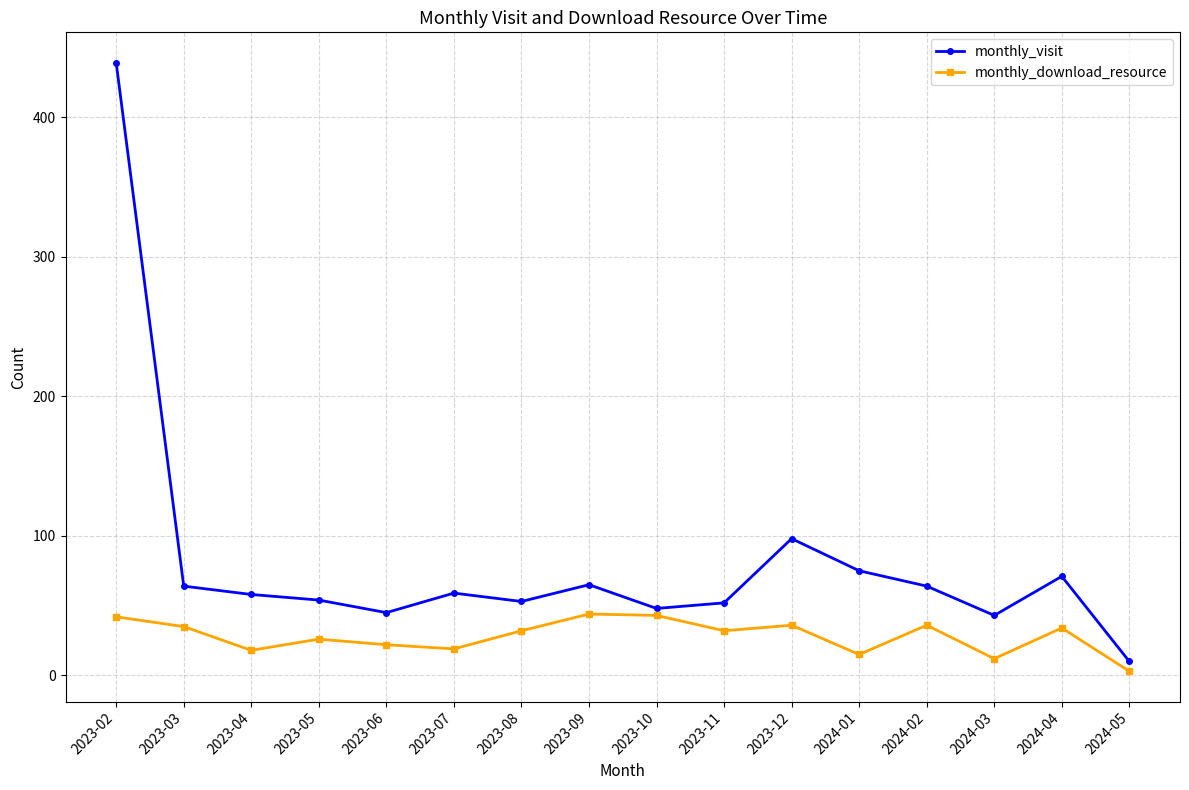

True or false: monthly_visit and monthly_download_resource intersect in this chart.

False